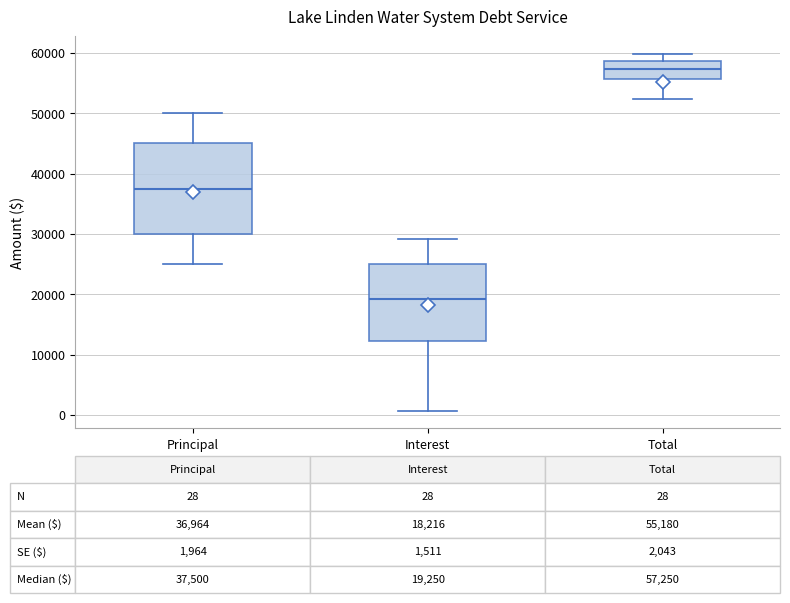

Which box's median line is the highest?

Total